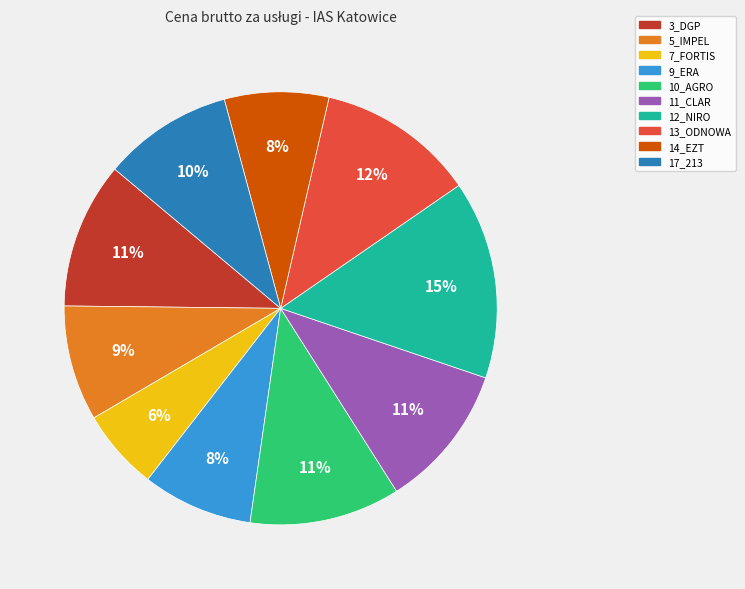

How many segments does this pie chart have?

10